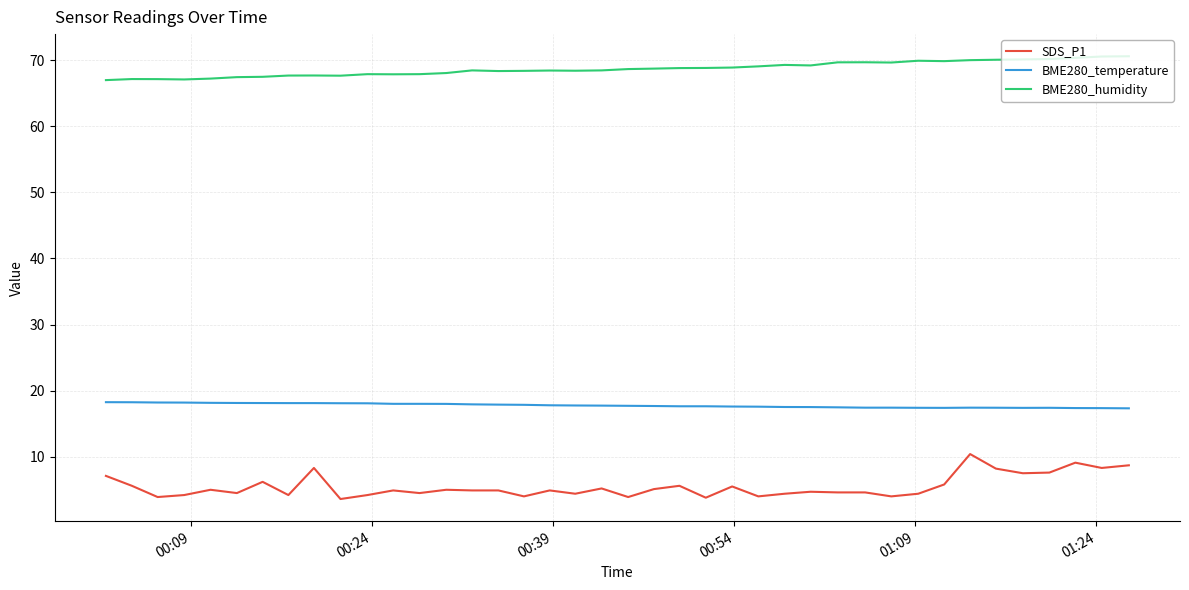

Which series has the largest range (max minus min)?

SDS_P1